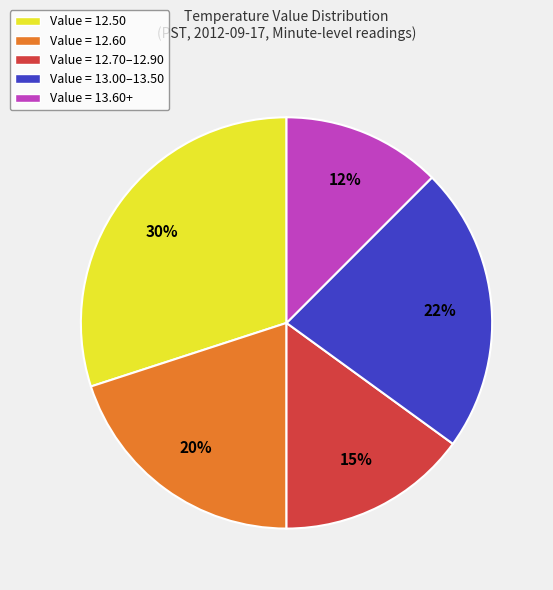

Which slice is the largest?

Value = 12.50